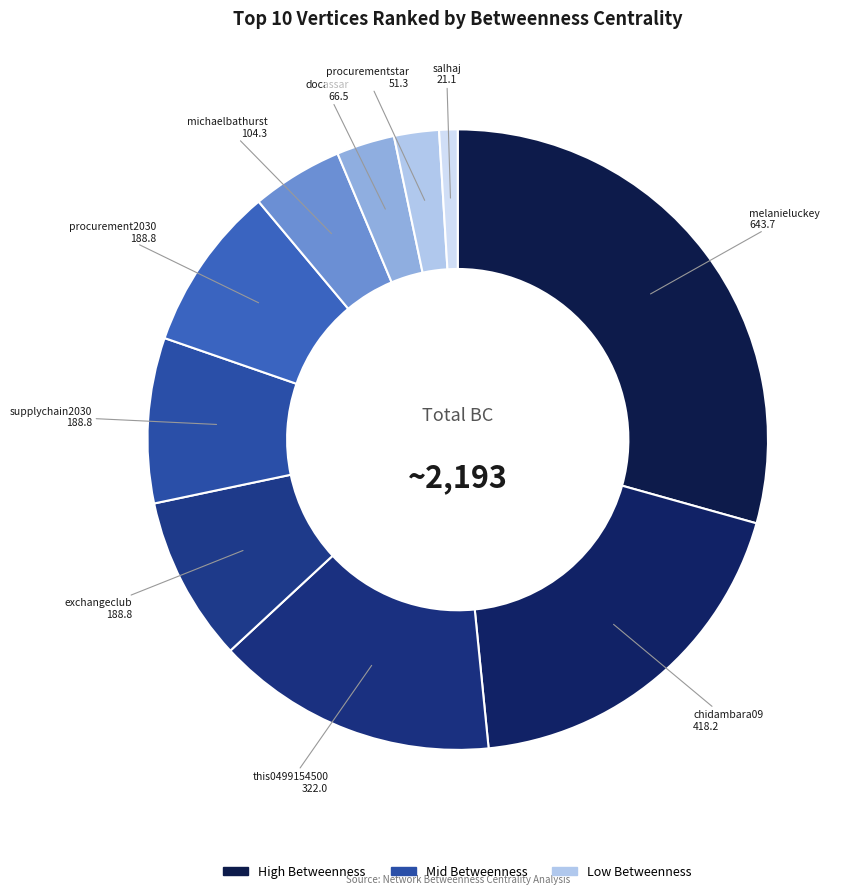

Is the sum of melanieluckey and docassar greater than half?

No